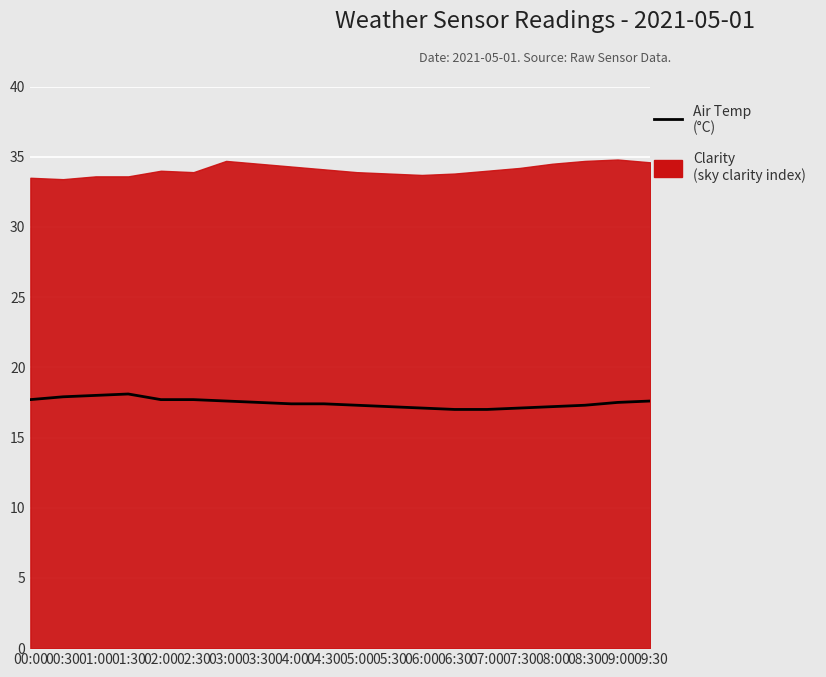

The chart shows a value of 18.1 at 01:30. True or false?

True